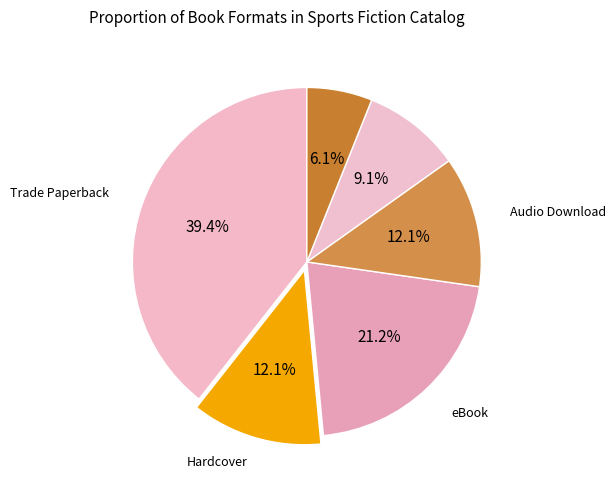

Is there any slice that represents more than half of the pie?

No